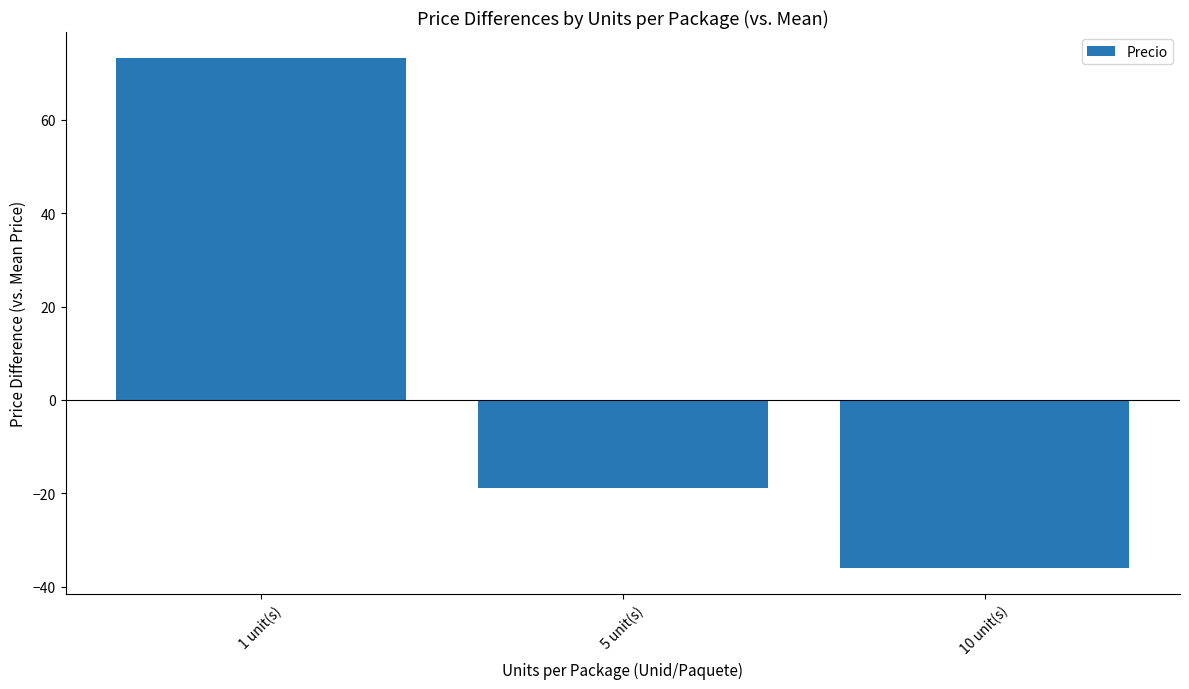

How many values are below zero?

2